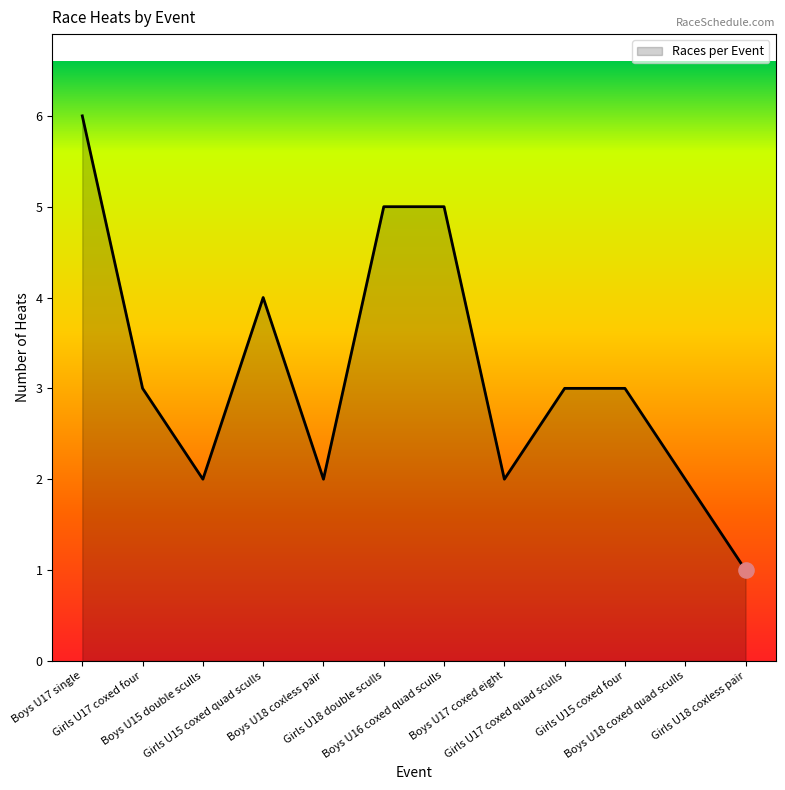

What is the change in value from Boys U18 coxed quad sculls to Girls U18 coxless pair?

-1